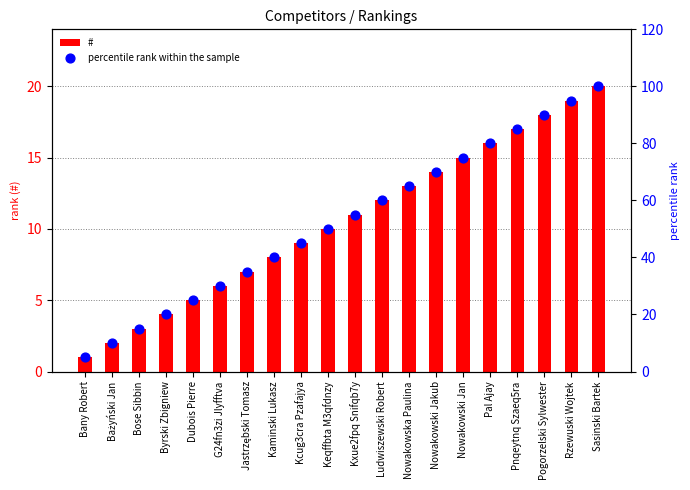

At which category is the sum across all series the highest?

Sasinski Bartek